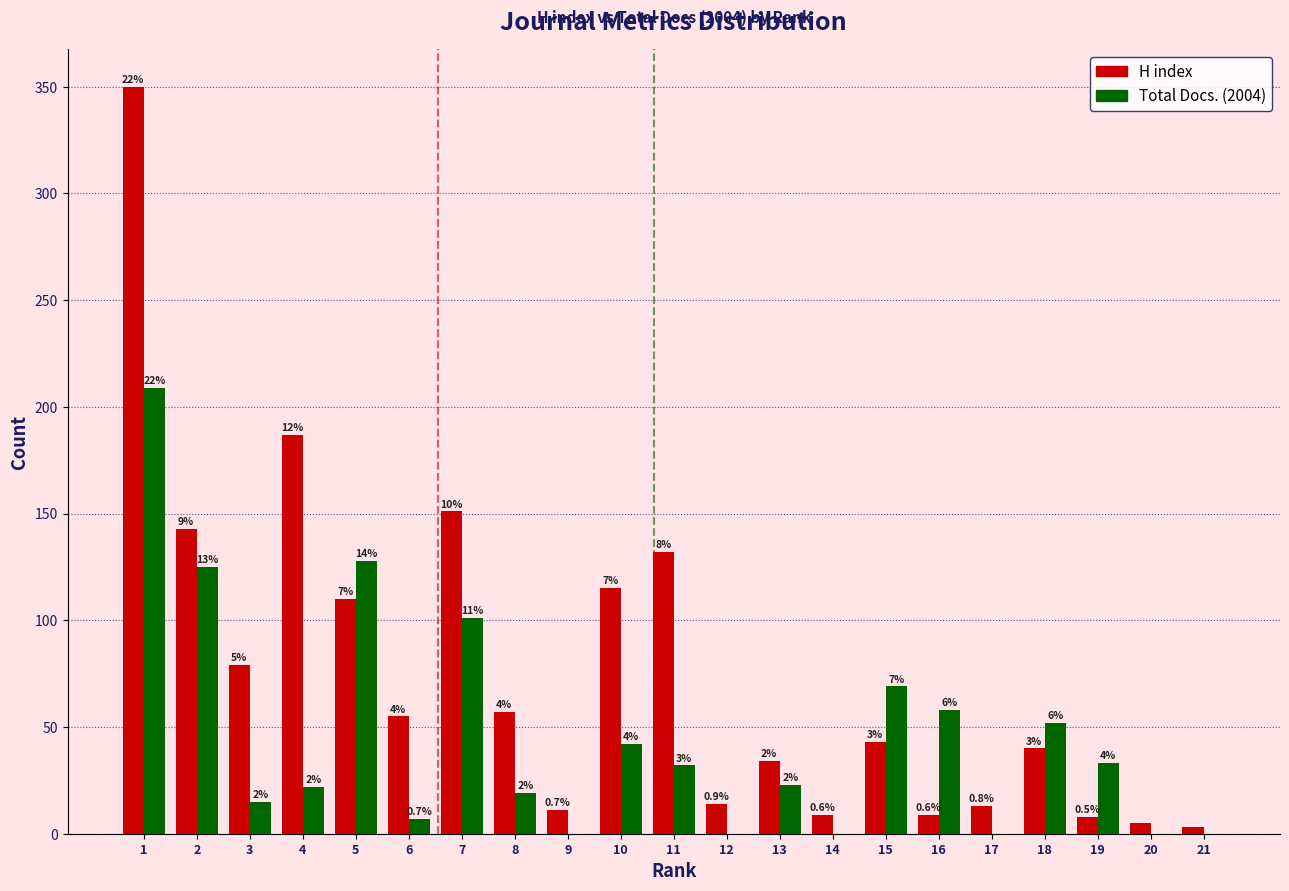

What are all the series names shown in the legend?

H index, Total Docs. (2004)